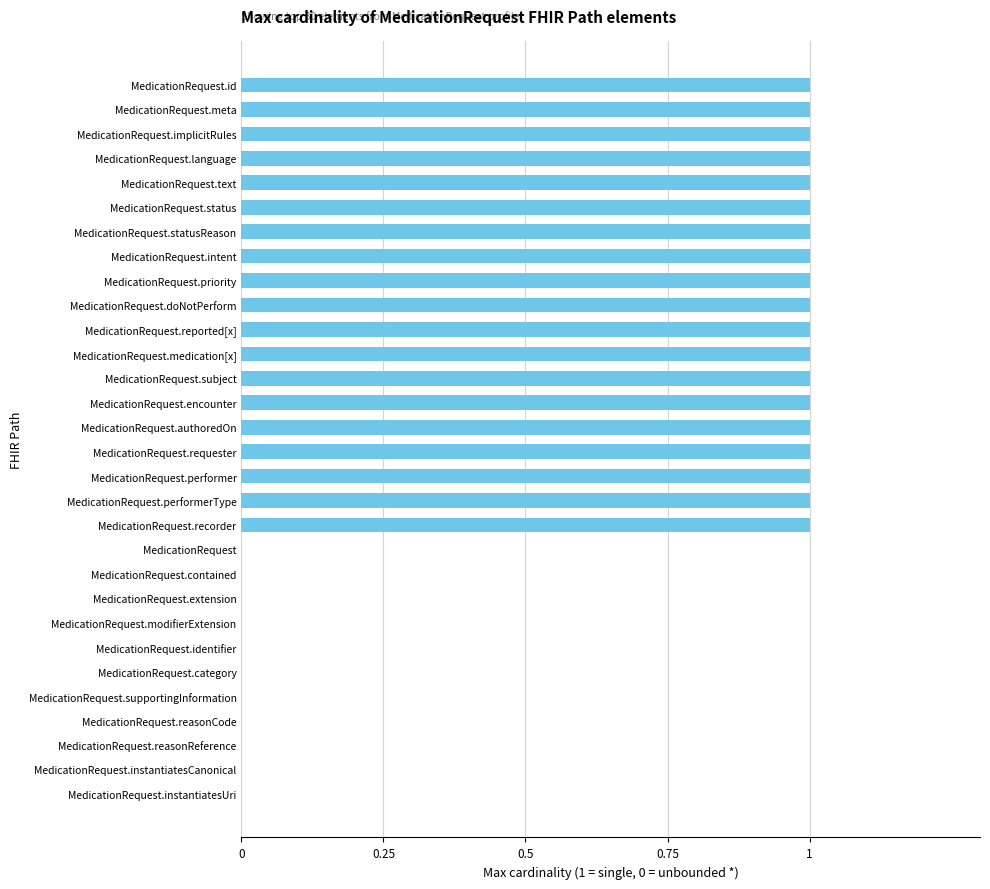

Approximately how many times larger is the value at MedicationRequest.subject compared to MedicationRequest.id?

1.0